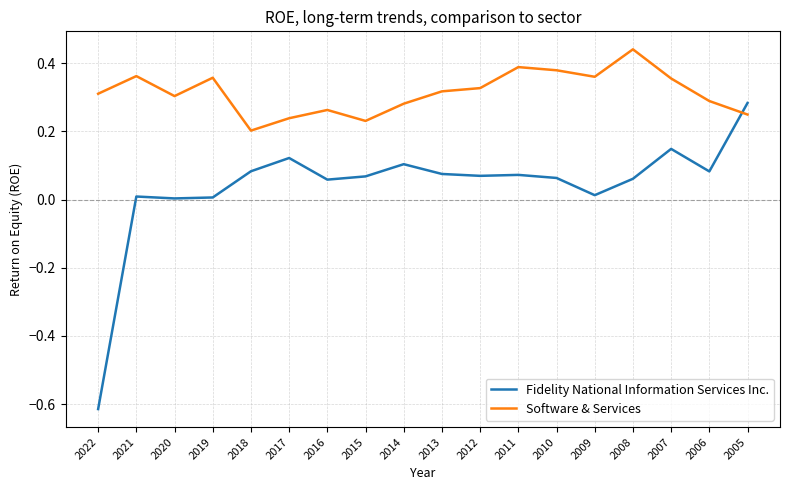

True or false: Software & Services and Fidelity National Information Services Inc. intersect in this chart.

True